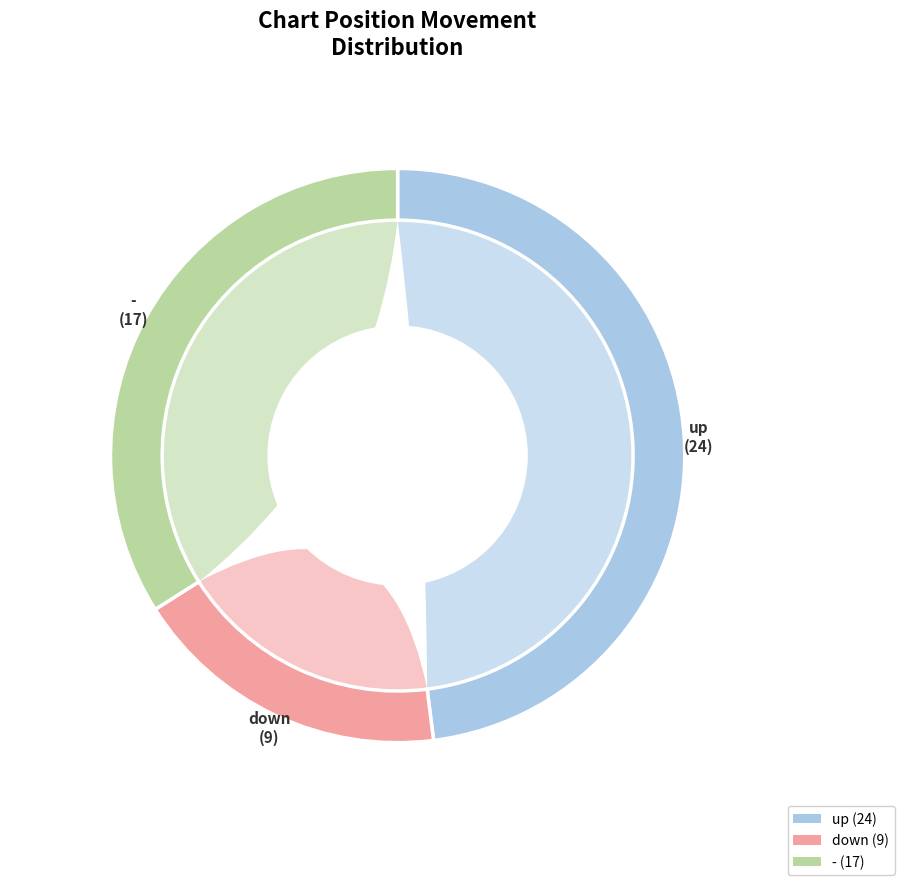

True or false: - accounts for 21% of the total.

False